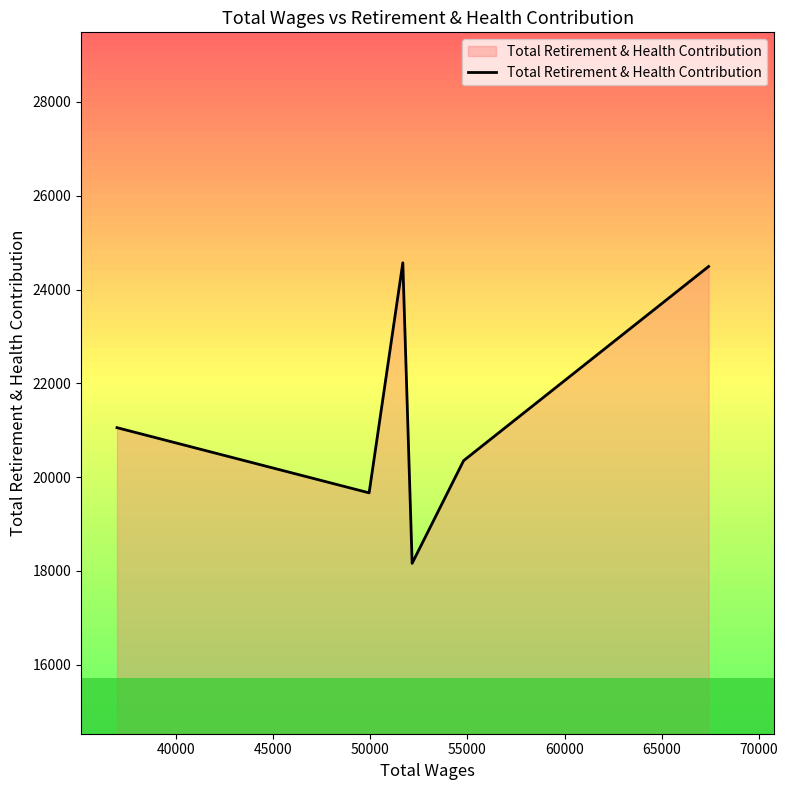

Does the chart have visible grid lines?

No